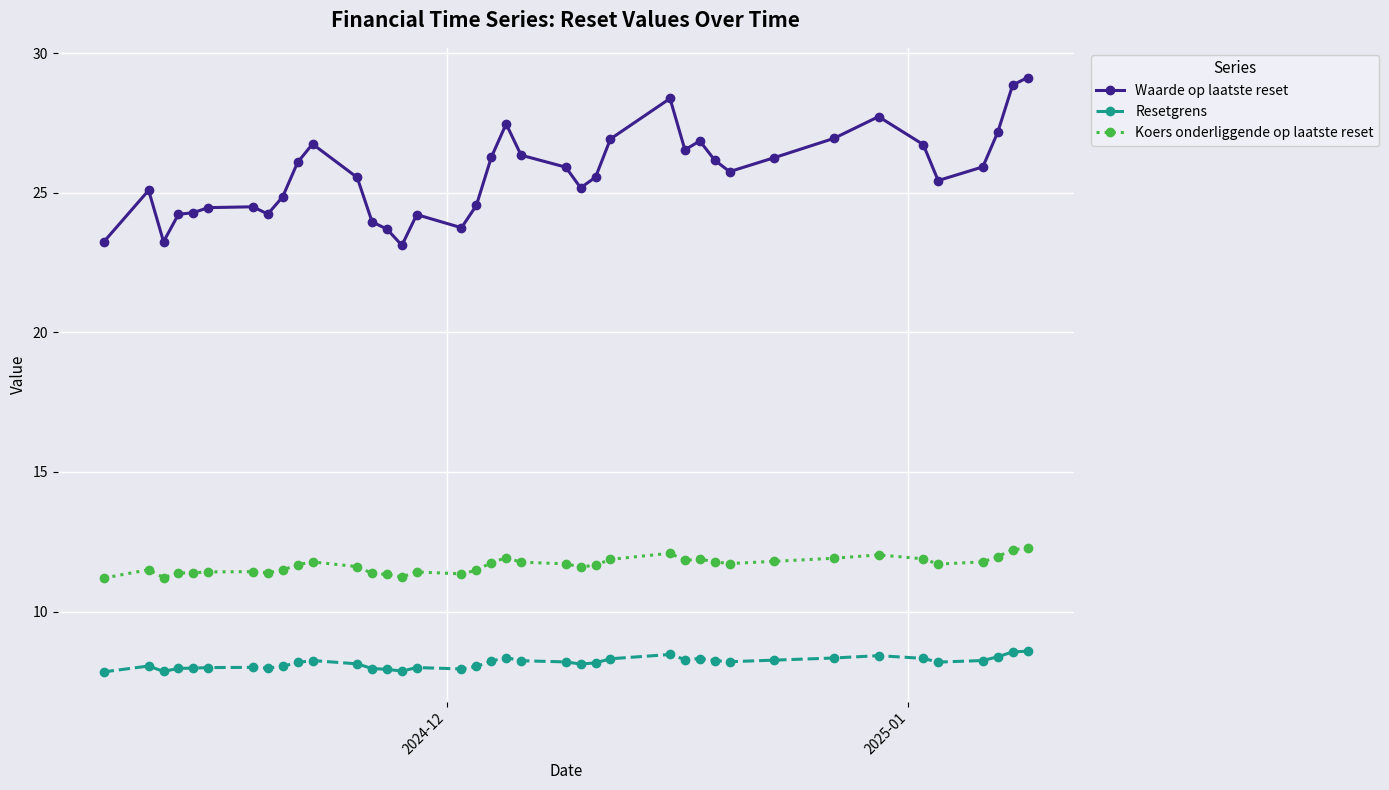

What is the value of the Resetgrens point at the 6th from the left?

8.0